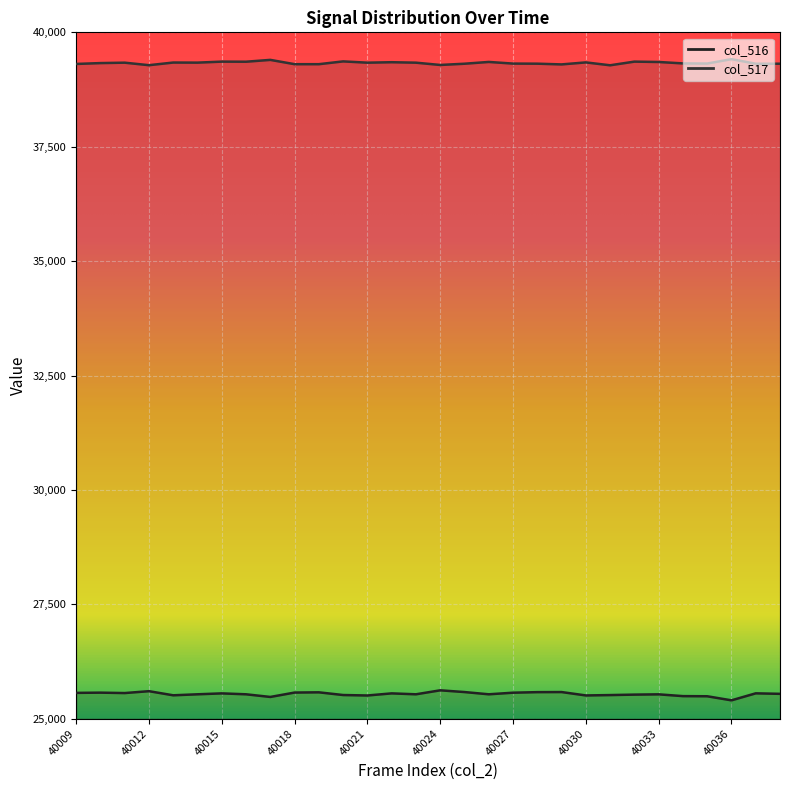

What is the total value across all series at 40014?

64872